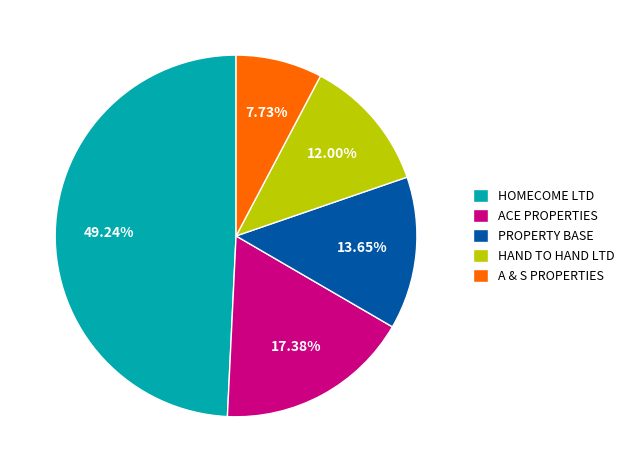

Rank the categories by value from highest to lowest.

HOMECOME LTD, ACE PROPERTIES, PROPERTY BASE, HAND TO HAND LTD, A & S PROPERTIES